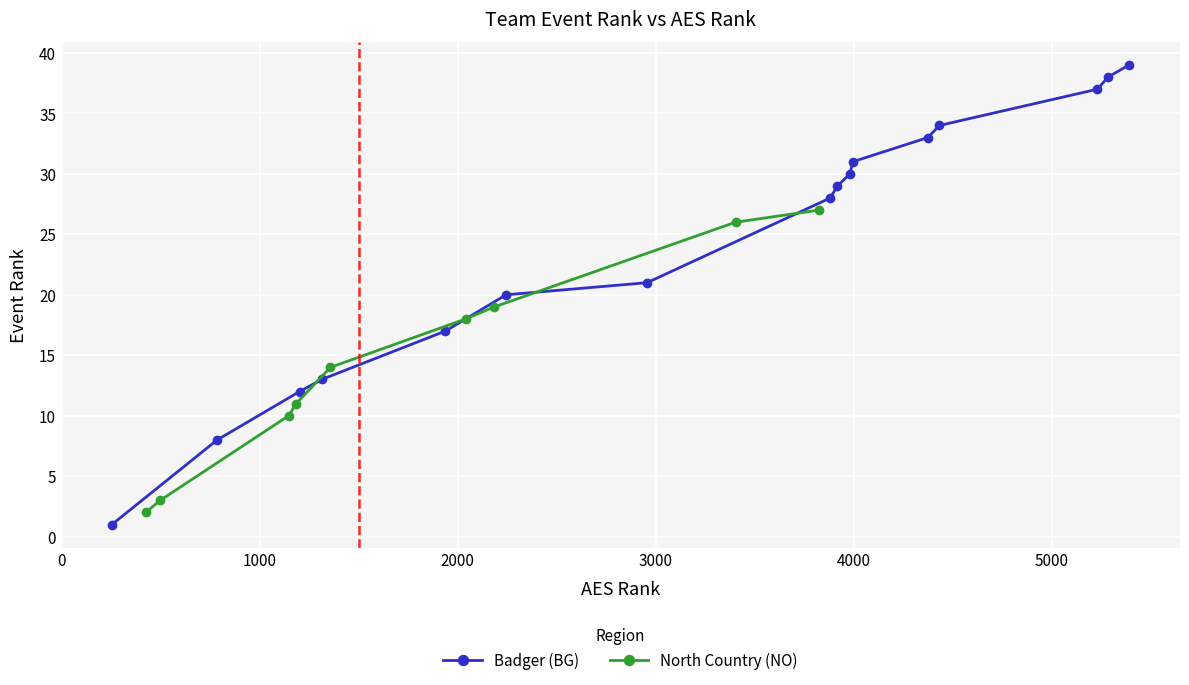

What is the value of the Badger (BG) point at the 3rd from the left?

12